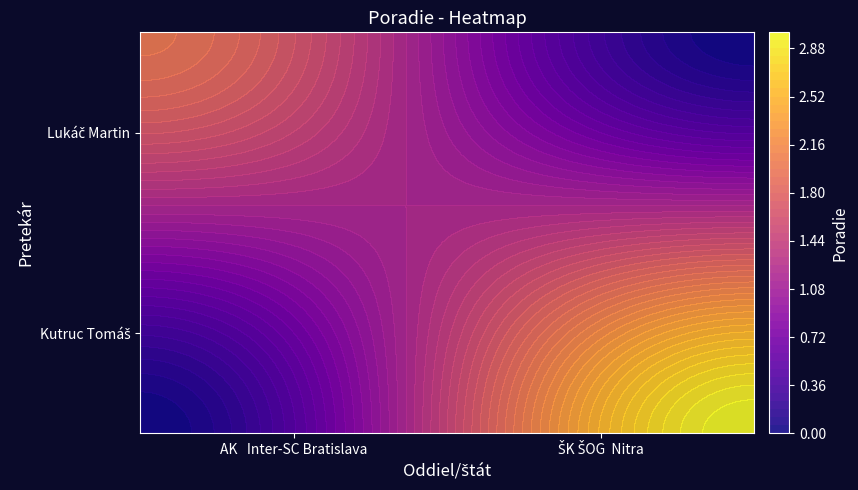

Rank the categories by Kutruc Tomáš value from highest to lowest.

AK Inter-SC Bratislava, ŠK ŠOG Nitra